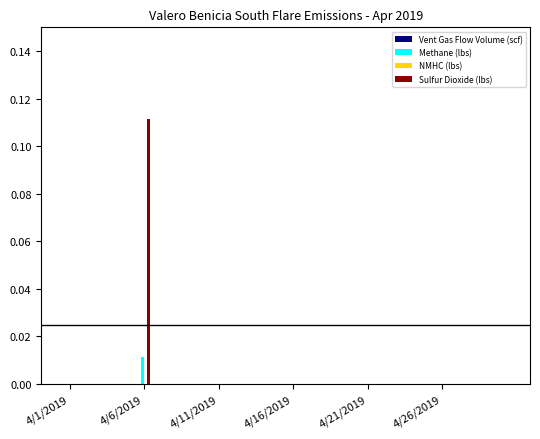

At how many categories does at least one series exceed 0?

1